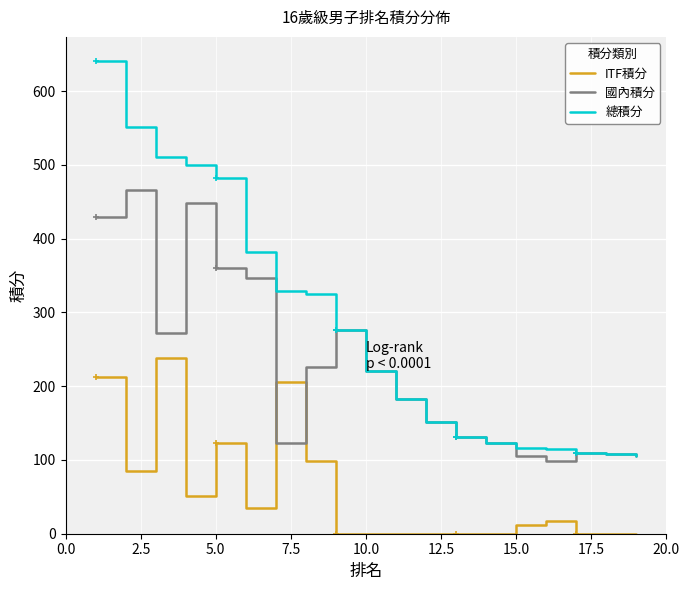

Which series has the widest spread of values?

總積分